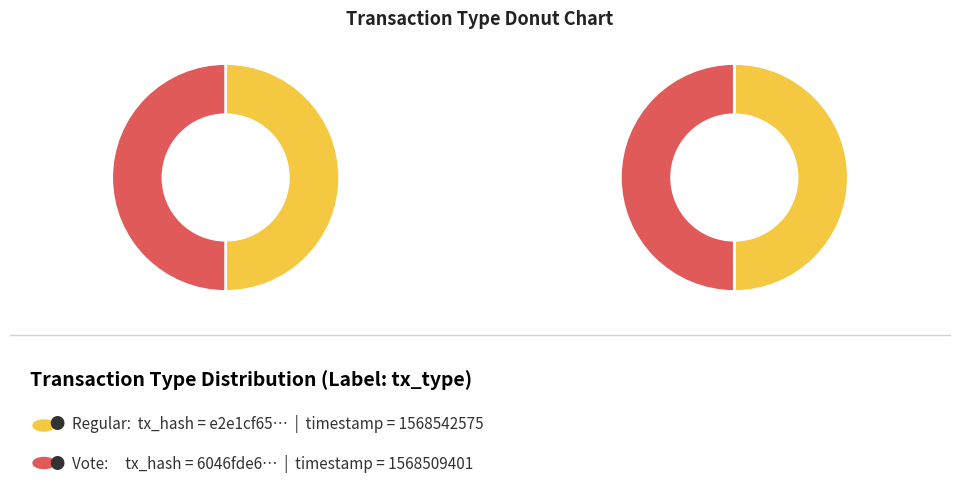

Rank the categories by value from lowest to highest.

Vote, Regular